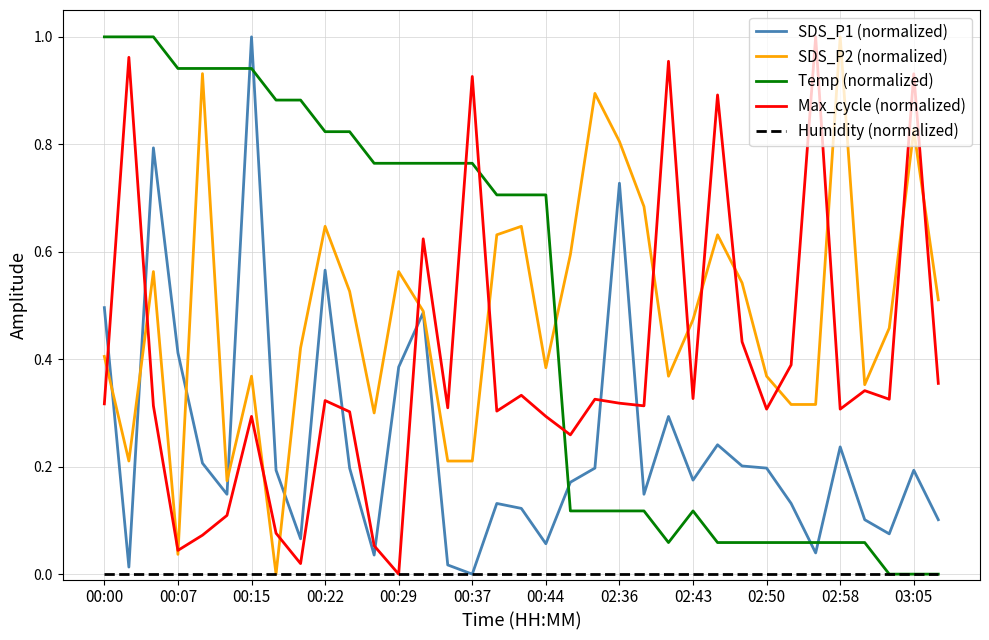

True or false: Temp (normalized) and Max_cycle (normalized) intersect in this chart.

True